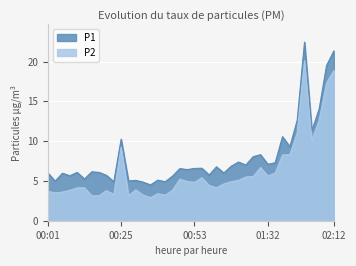

The P2 series shows 8.3 at 01:46. True or false?

True